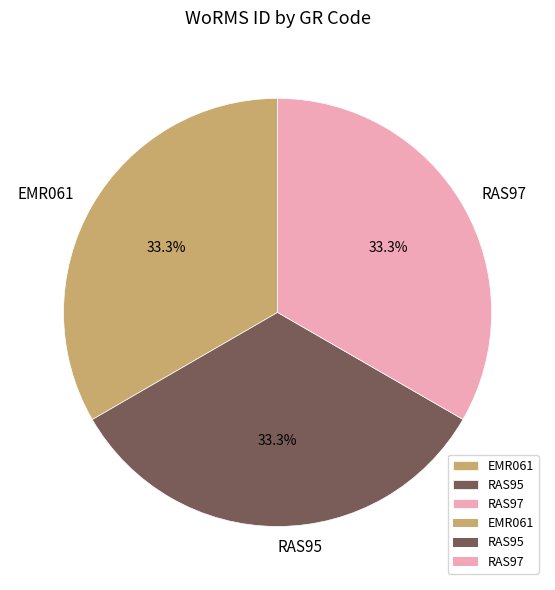

What is the total percentage of RAS97 and EMR061?

66.7%